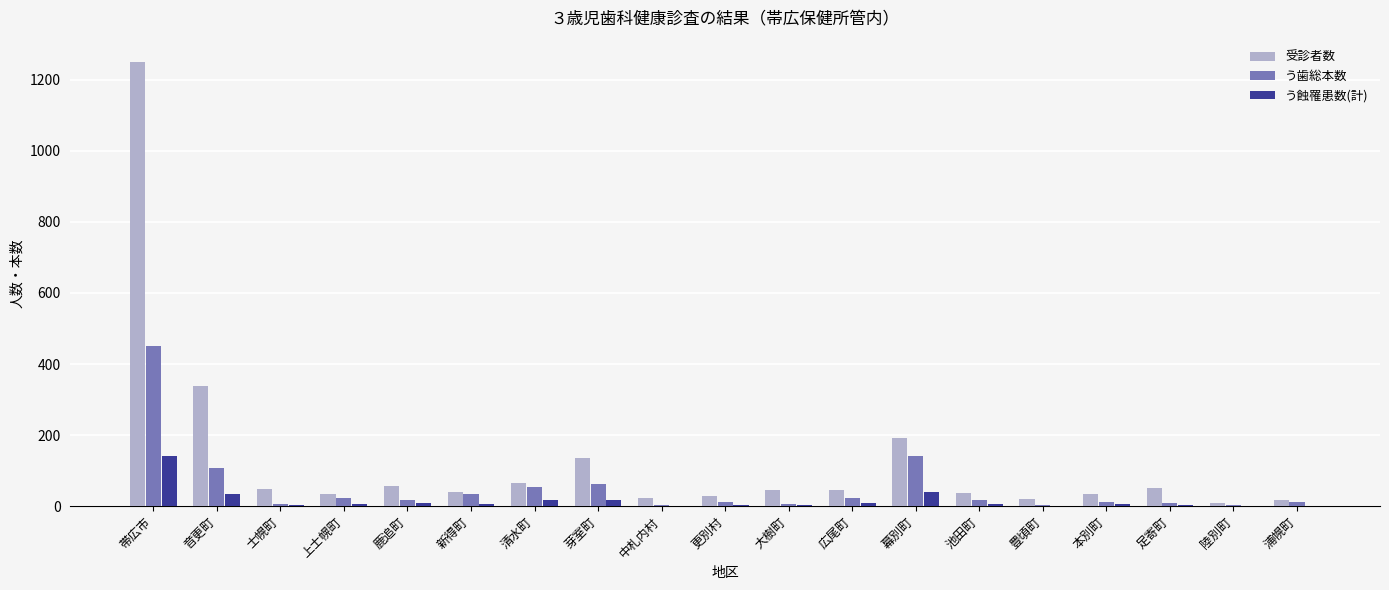

Which category has the highest value across all series?

帯広市